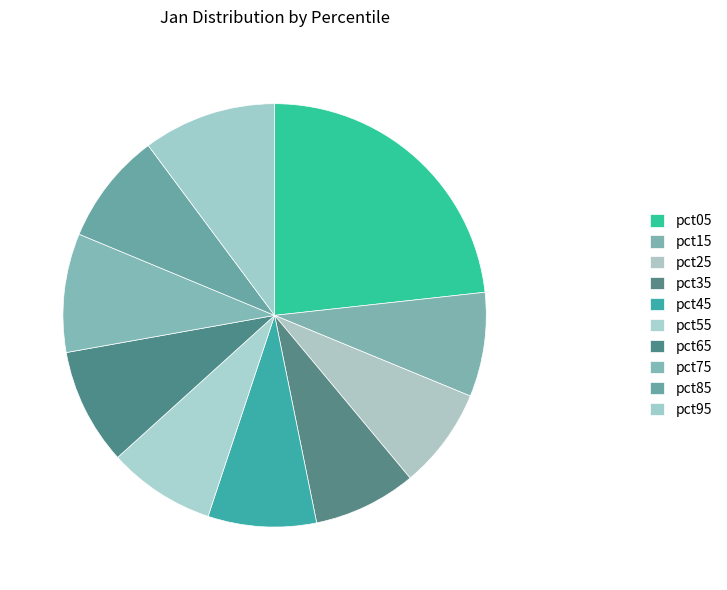

The pct35 slice represents 8% of the pie. True or false?

True